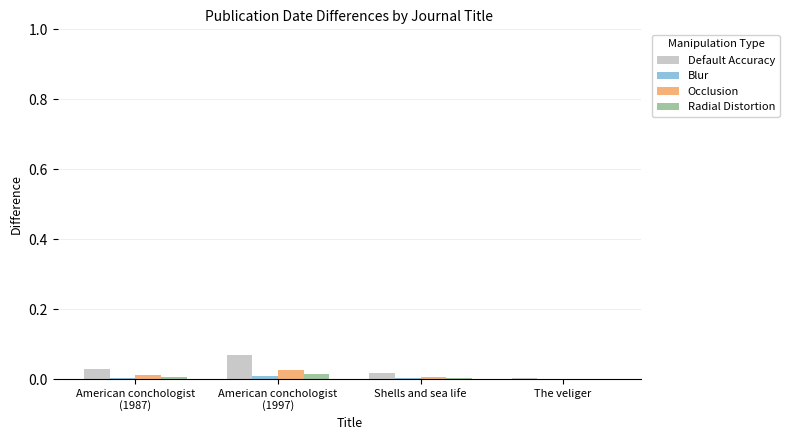

Does the chart contain stacked bars?

No